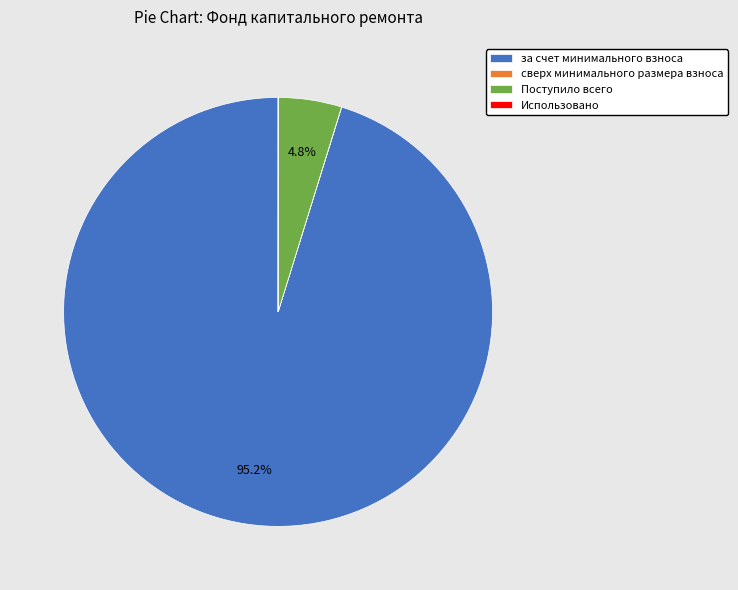

Combined, what portion of the pie is Поступило всего and за счет минимального взноса?

100.0%